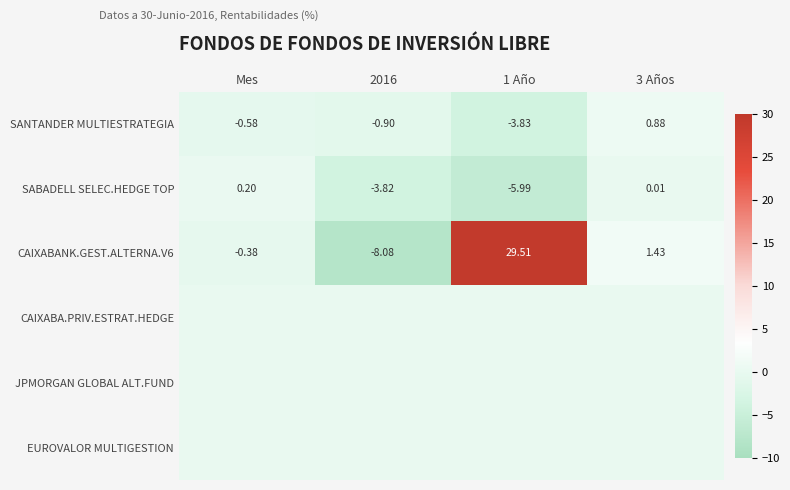

What is the sum of all SABADELL SELEC.HEDGE TOP values?

-9.6